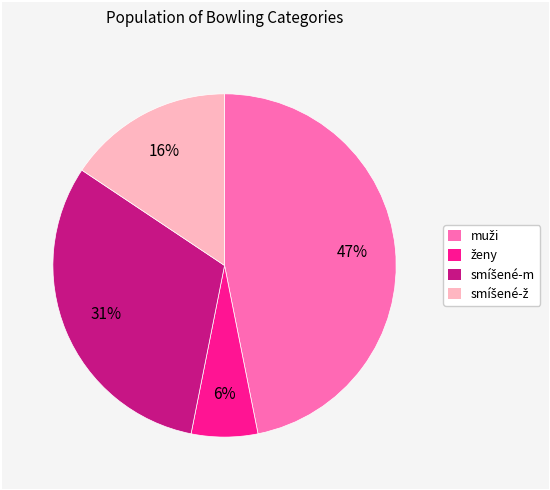

To the nearest percent, what is the average slice percentage?

25%